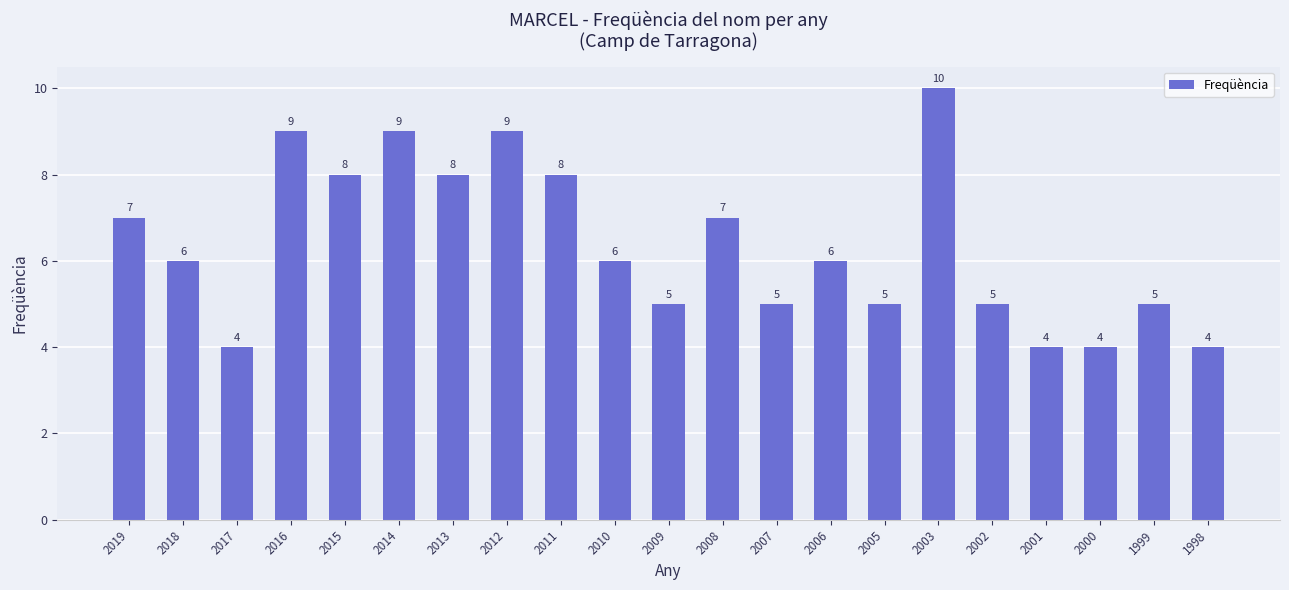

Which has a higher value, 2006 or 2016?

2016